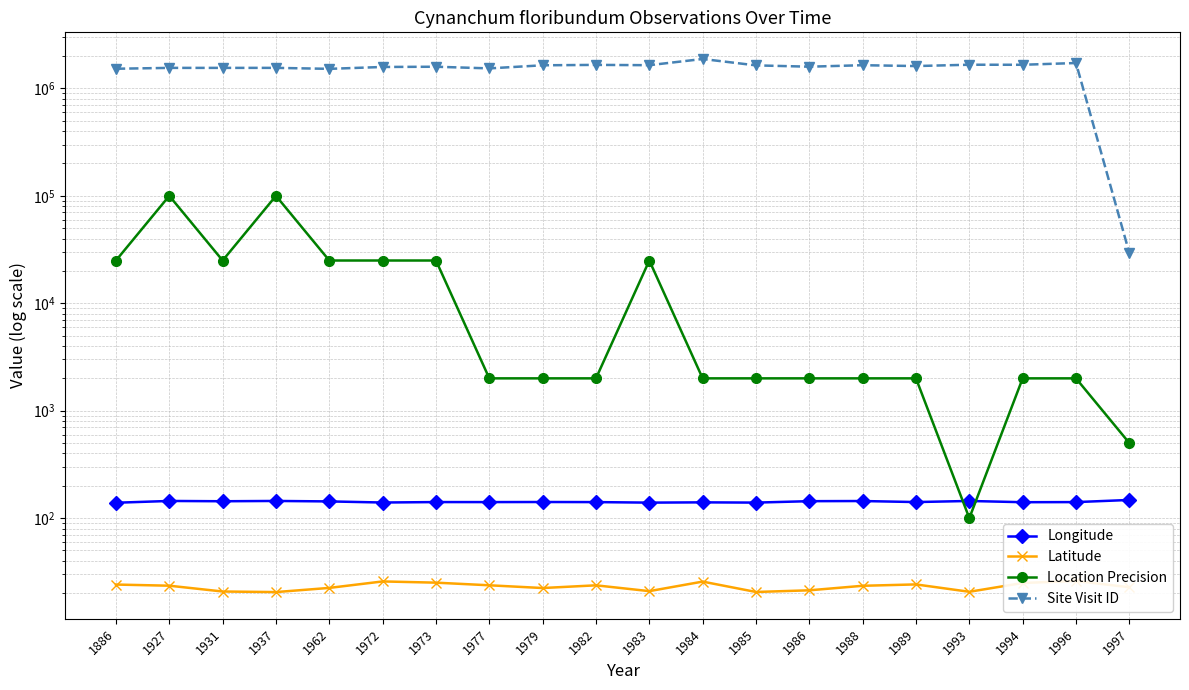

What is the sum of the Latitude values at 1985 and 1977?

44.2